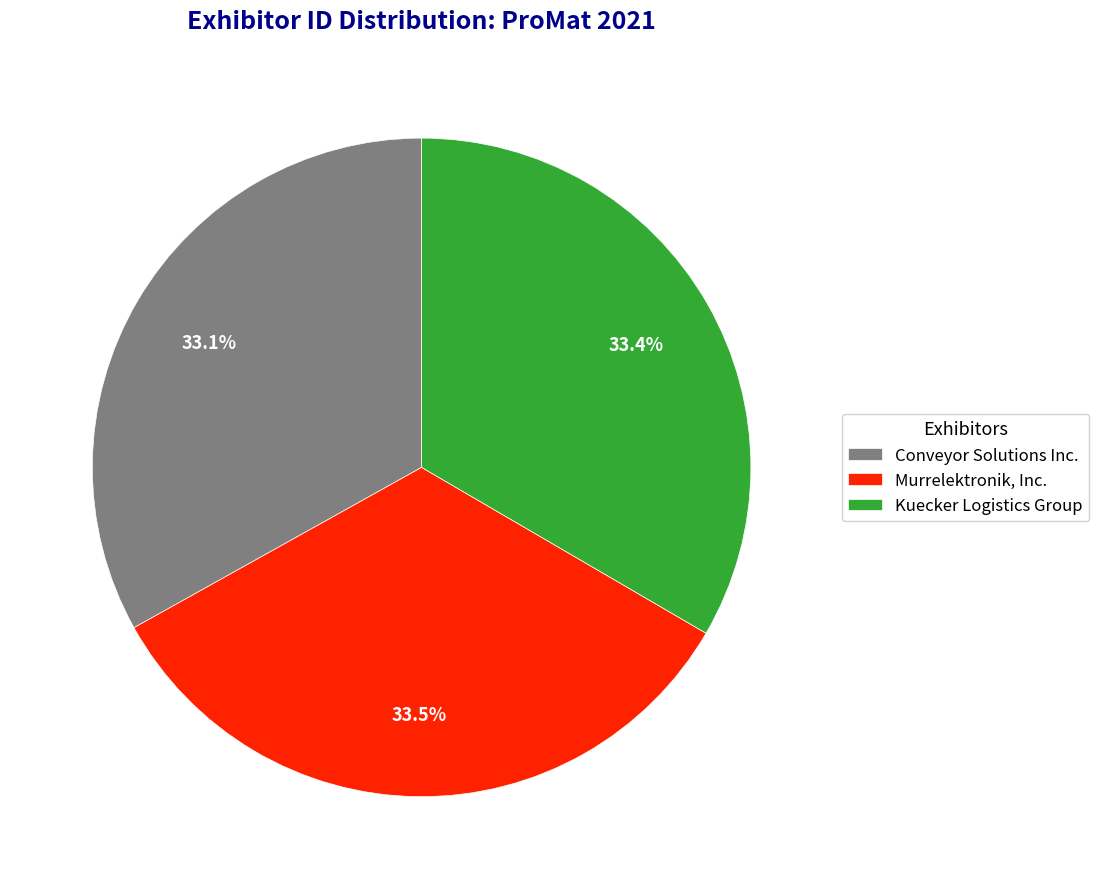

To the nearest percent, what portion does Conveyor Solutions Inc. represent?

33%